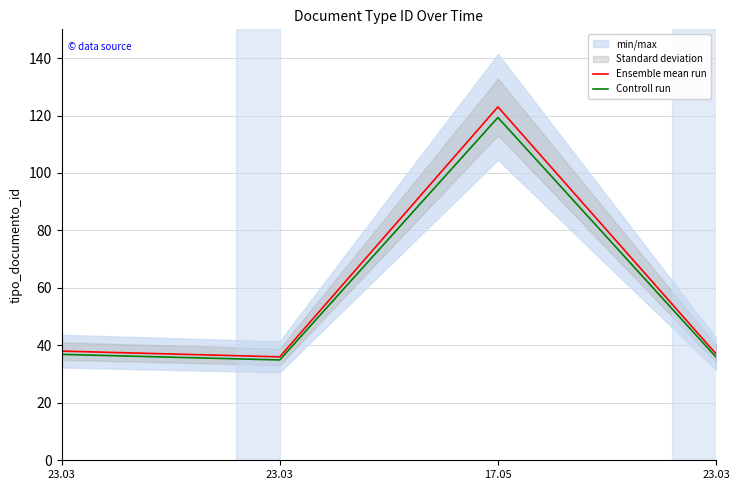

What is the label of the 3rd point from the right?

23.03